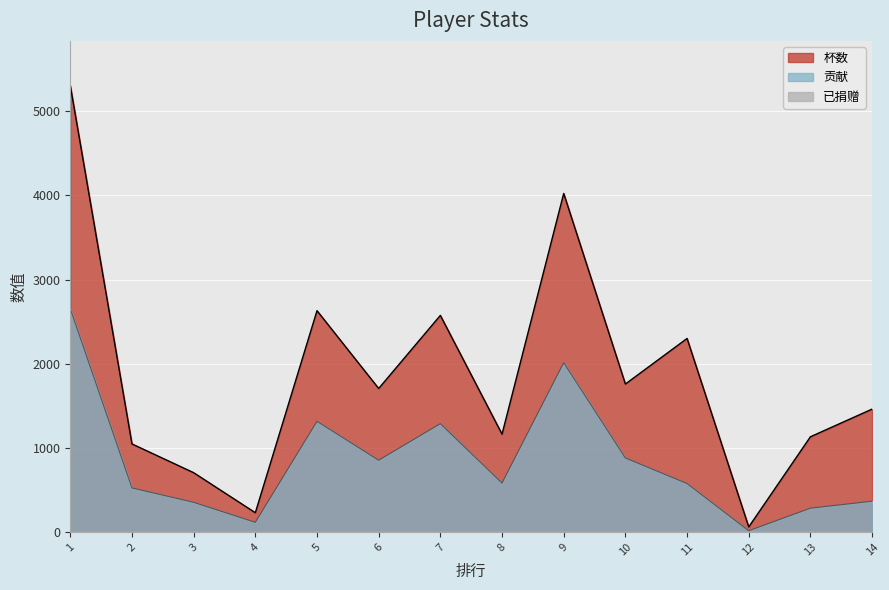

At which label does 贡献 reach its peak?

1